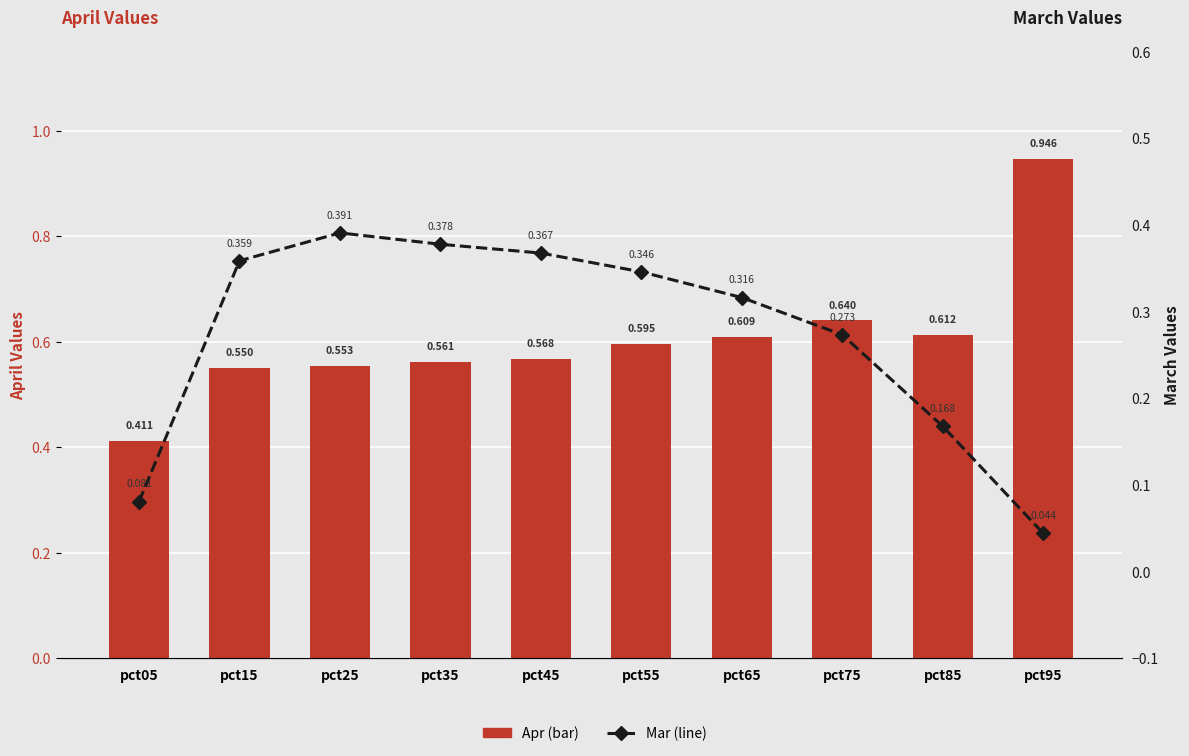

Which has a higher value, pct65 or pct85?

pct85